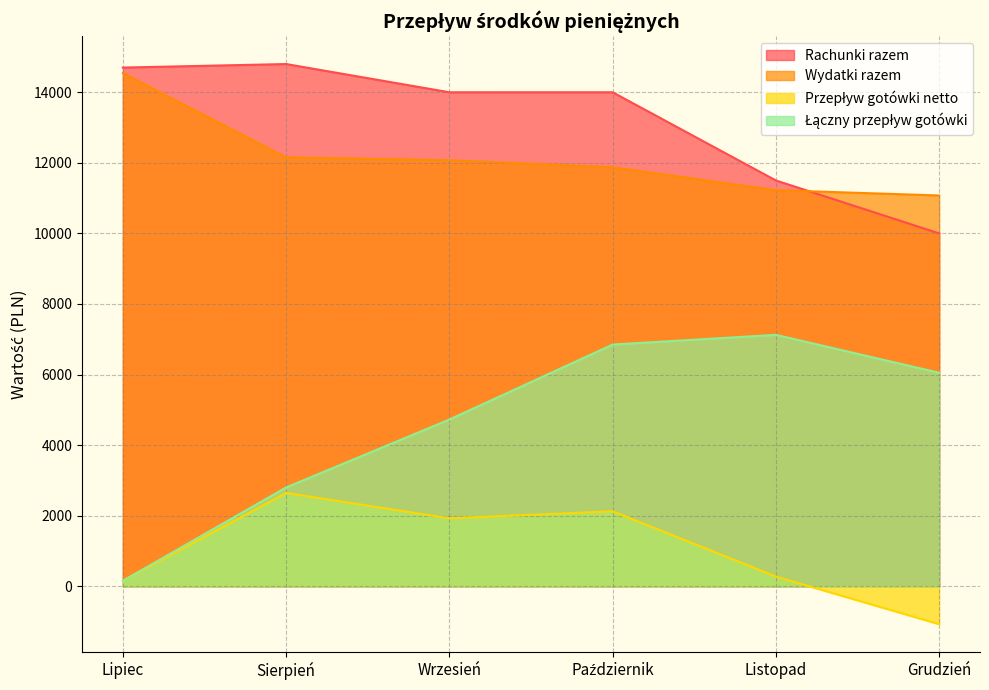

Reading left to right, what are all the values shown in this chart?

Rachunki razem: Lipiec=14700	Sierpień=14800	Wrzesień=14000	Październik=14000	Listopad=11500	Grudzień=10000
Wydatki razem: Lipiec=14545	Sierpień=12155	Wrzesień=12075	Październik=11875	Listopad=11225	Grudzień=11075
Przepływ gotówki netto: Lipiec=155	Sierpień=2645	Wrzesień=1925	Październik=2125	Listopad=275	Grudzień=-1075
Łączny przepływ gotówki: Lipiec=155	Sierpień=2800	Wrzesień=4725	Październik=6850	Listopad=7125	Grudzień=6050